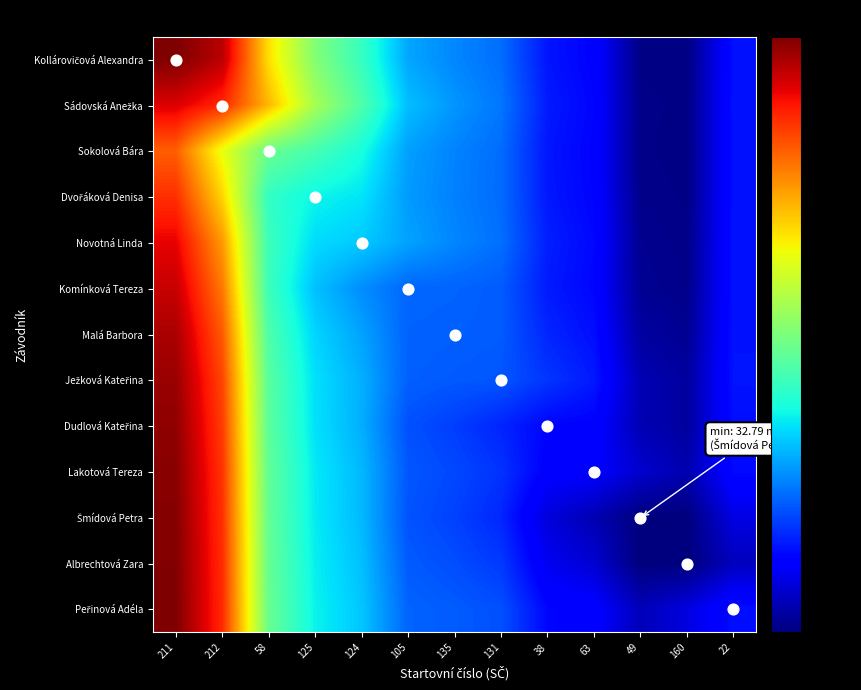

Rank the series at 135 from lowest to highest value.

Dudlová Kateřina, Šmídová Petra, Lakotová Tereza, Albrechtová Zara, Ježková Kateřina, Peřinová Adéla, Malá Barbora, Komínková Tereza, Dvořáková Denisa, Sokolová Bára, Novotná Linda, Kollárovičová Alexandra, Sádovská Anežka